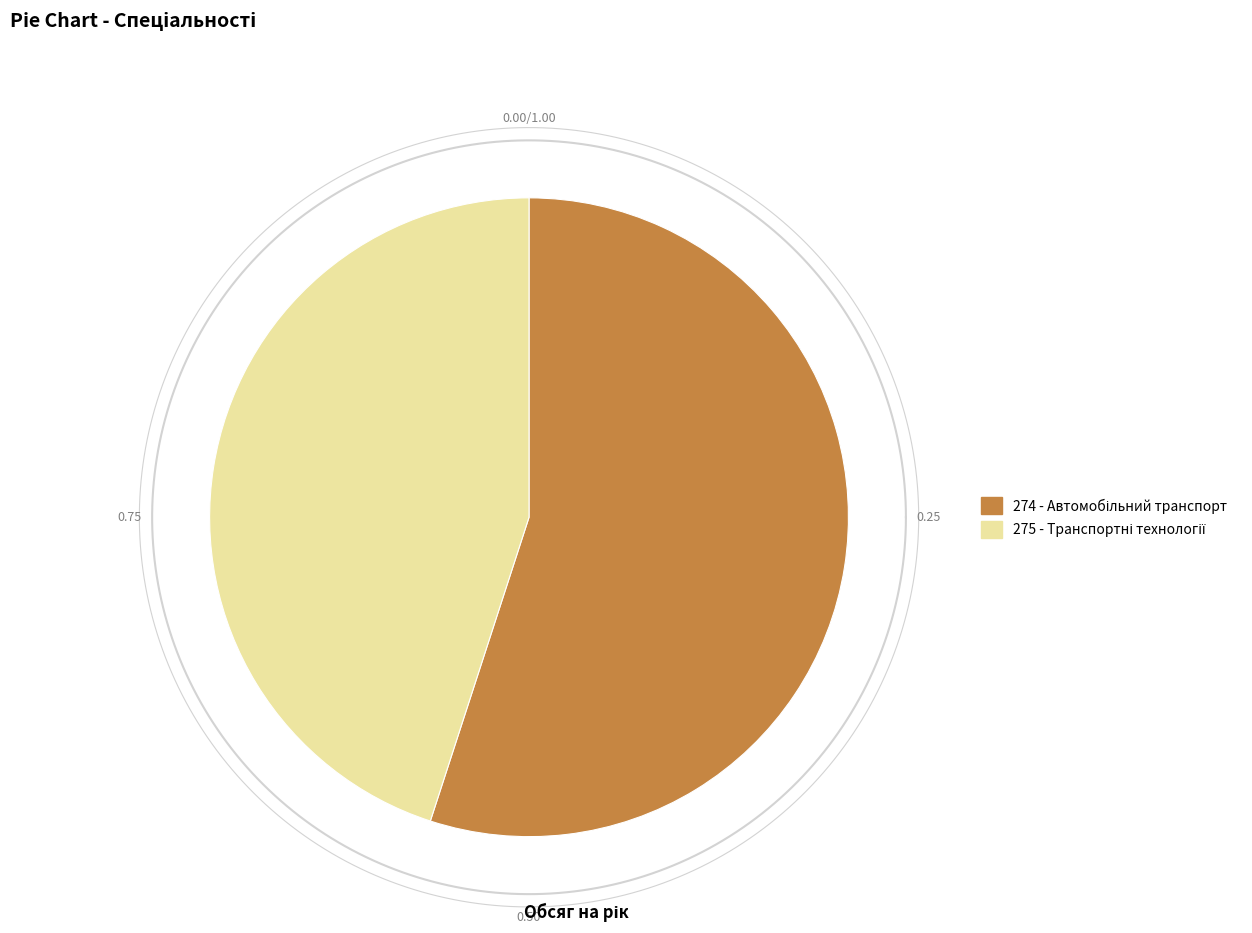

Which has a higher value, 274 - Автомобільний транспорт or 275 - Транспортні технології?

274 - Автомобільний транспорт